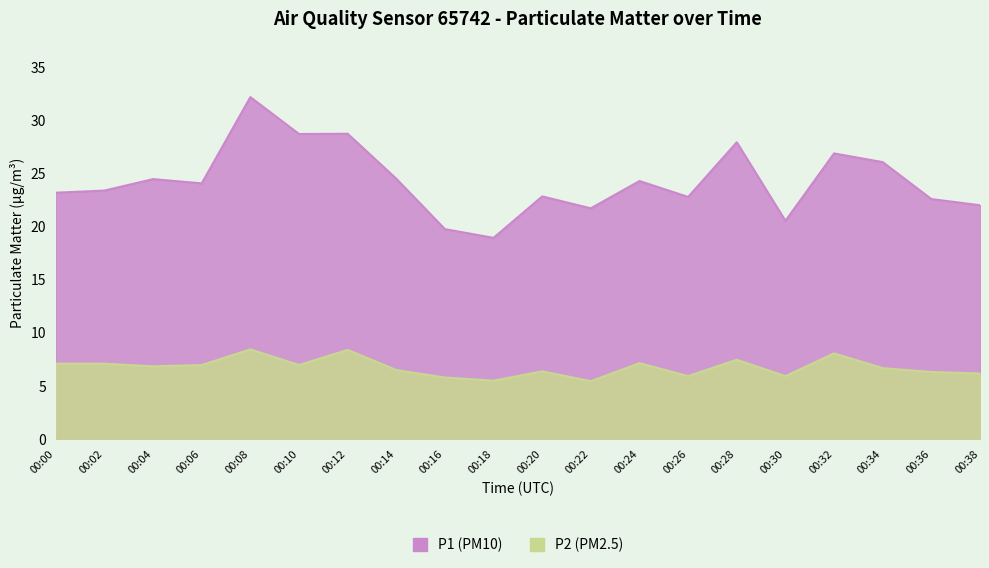

List the series in order of their overall mean, lowest first.

P2, P1